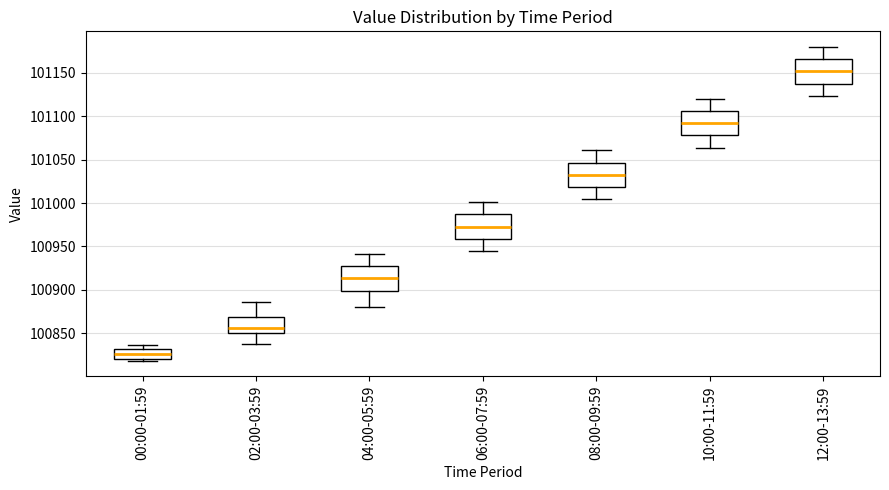

Where is the lower edge of the box for 00:00-01:59 on the y-axis? The values are not printed on the chart, so give them approximately, as read against the axis.

100820